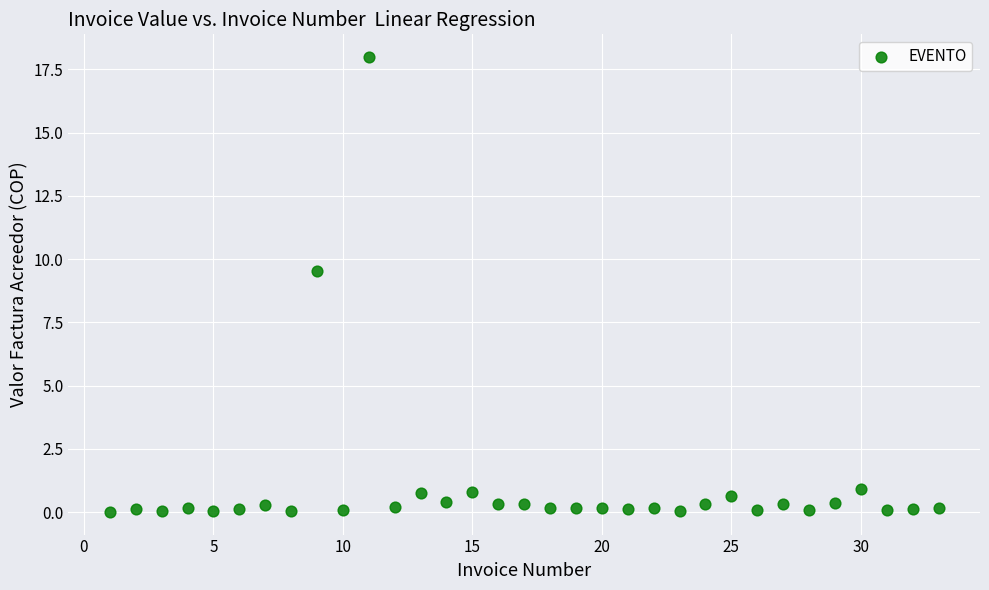

What is the range of Y values (max minus min)?

18.0